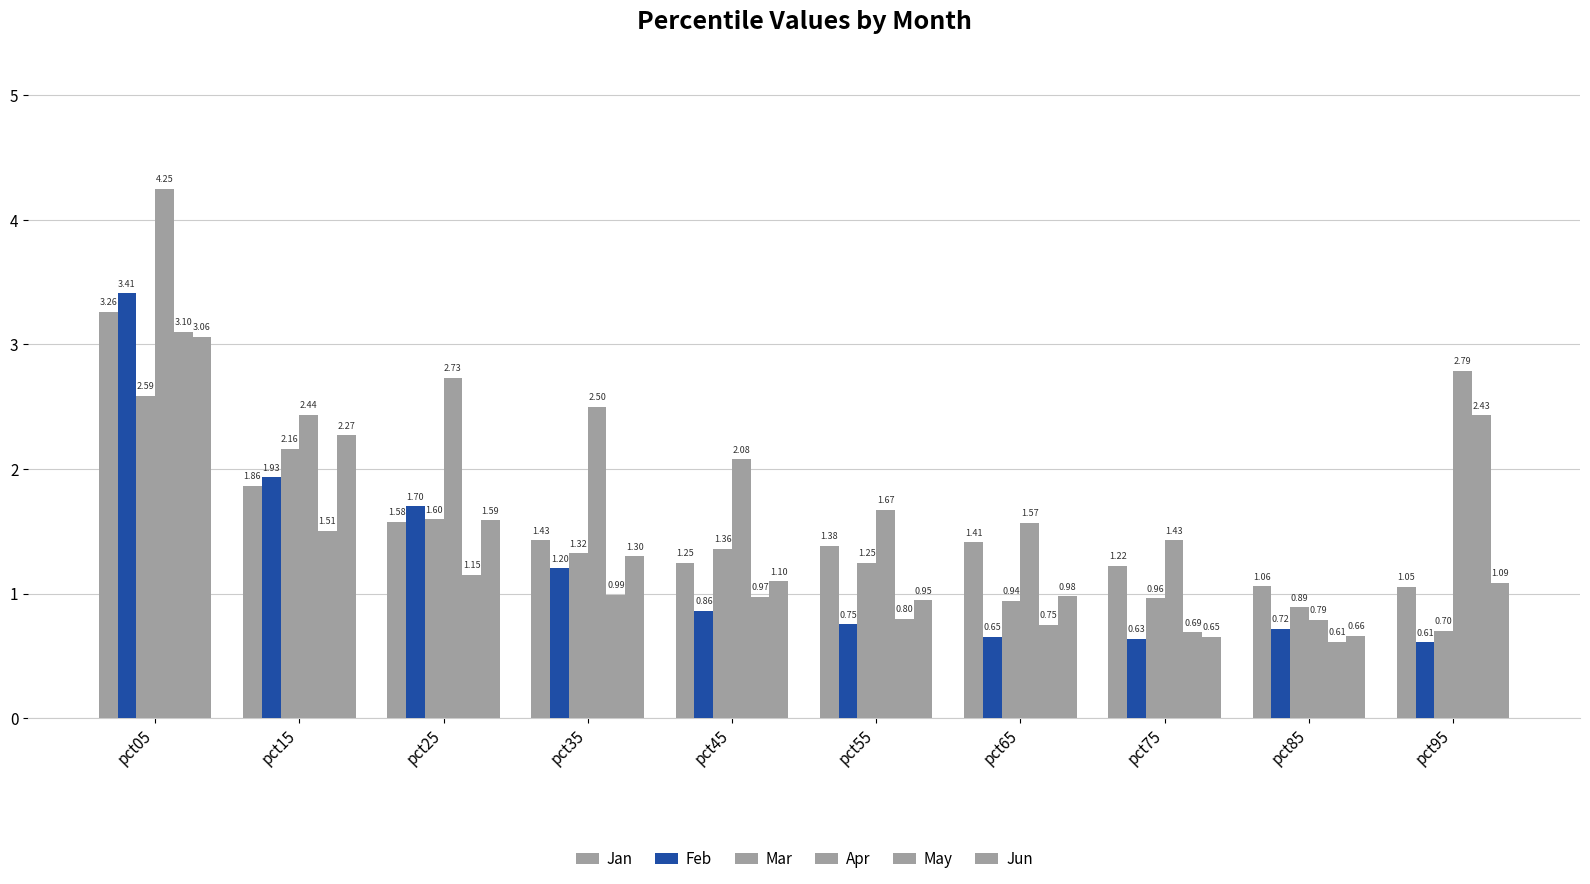

Are the bars horizontal?

No